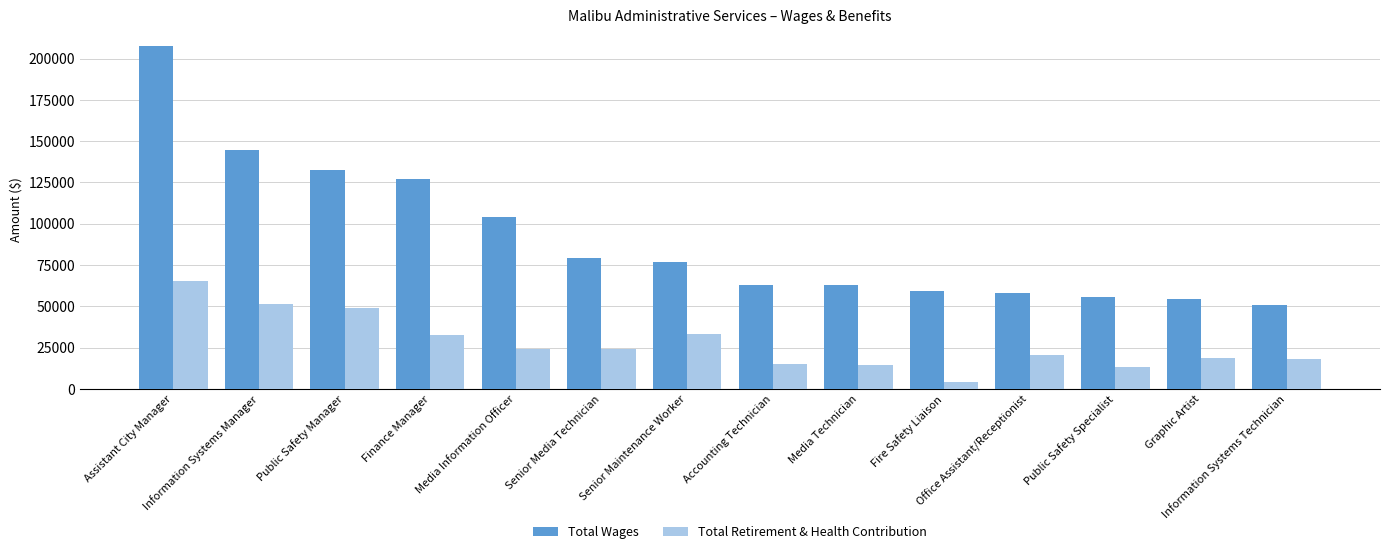

At which category is the sum across all series the highest?

Assistant City Manager